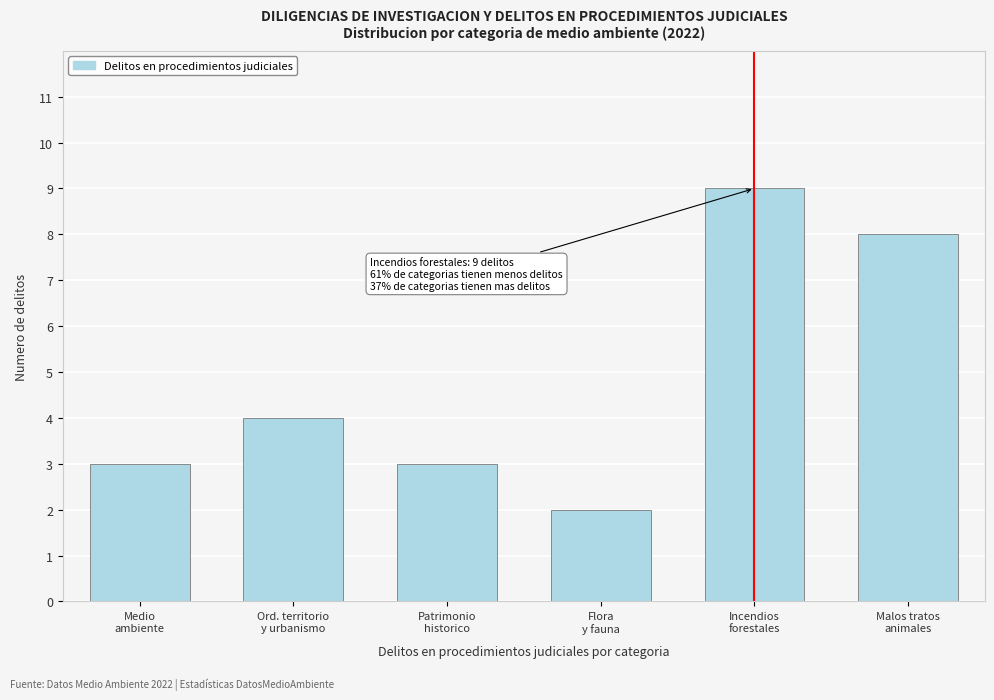

Reading left to right, what are all the values shown in this chart?

3	4	3	2	9	8